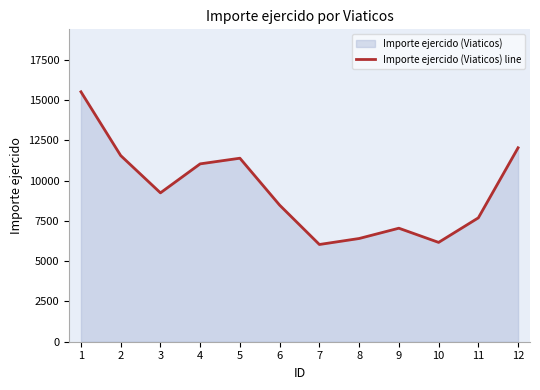

How many values are below 9237?

6